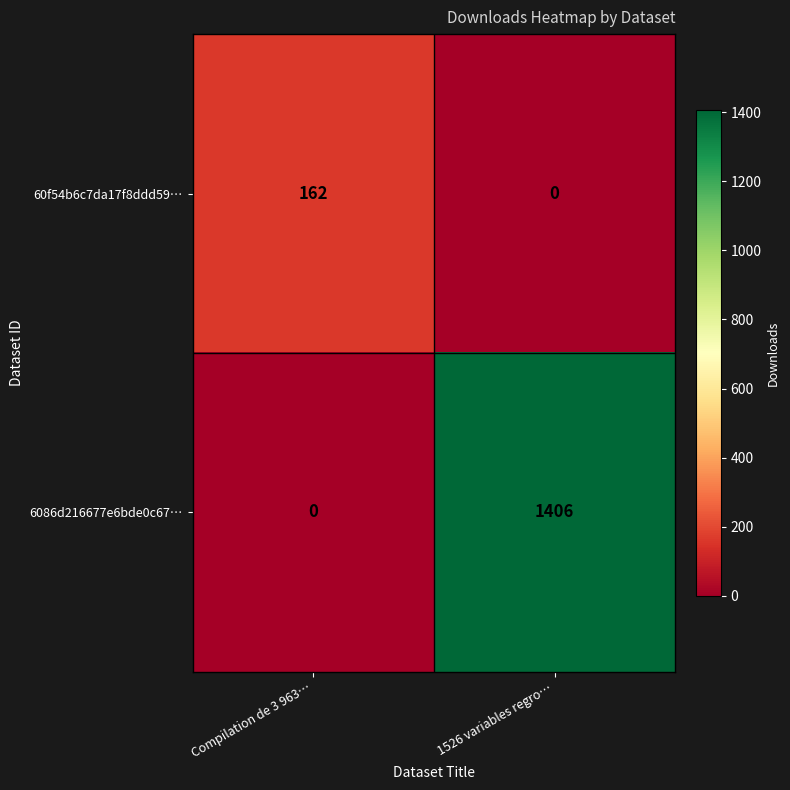

What is the average value of the 60f54b6c7da17f8ddd59… series?

81